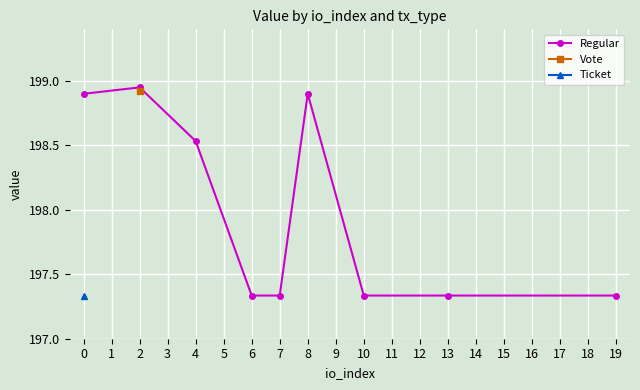

True or false: Regular has more than 0 points higher than both neighbors.

True